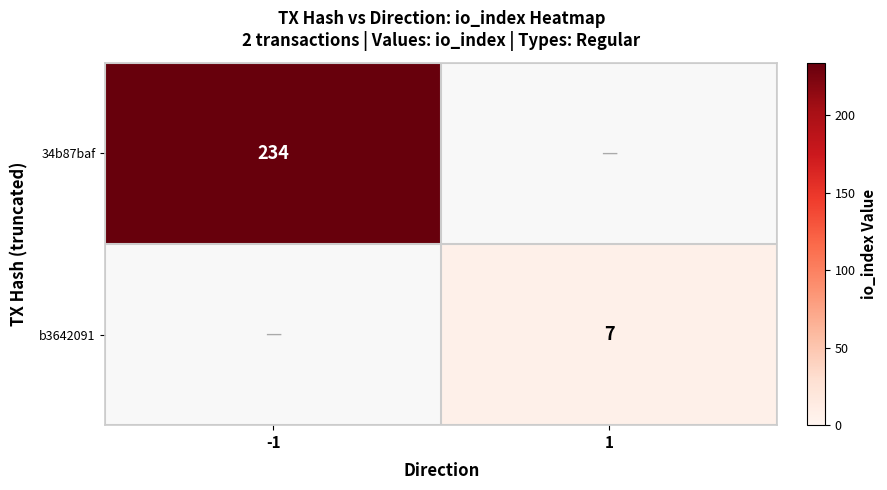

True or false: b3642091 has a value of 3 at 1.

False